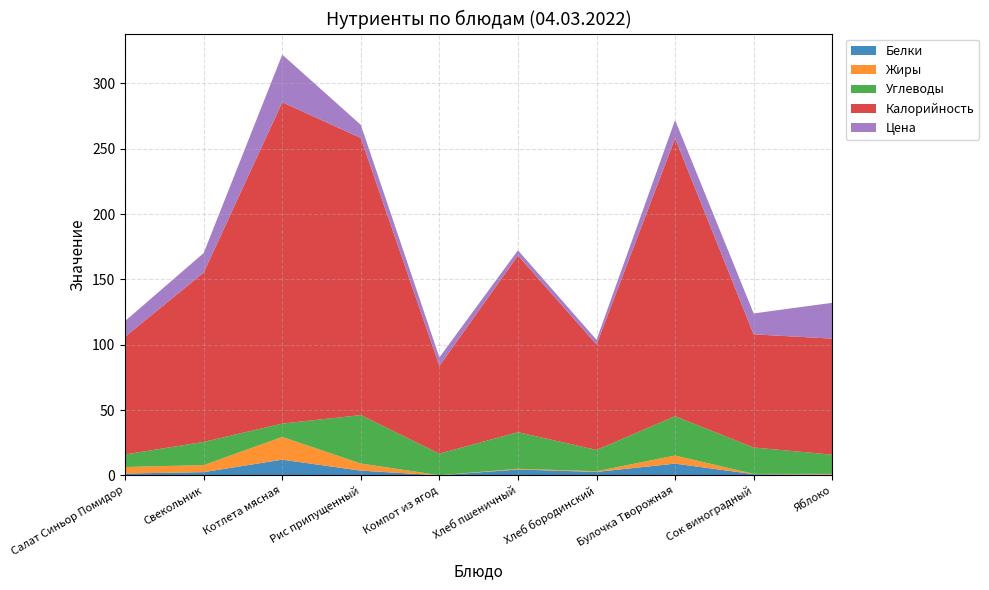

Reading left to right, list all the values displayed in this chart.

Белки: Салат Синьор Помидор=1.5	Свекольник=2.5	Котлета мясная=12.1	Рис припущенный=3.7	Компот из ягод=0.1	Хлеб пшеничный=4.6	Хлеб бородинский=2.7	Булочка Творожная=9.1	Сок виноградный=1.0	Яблоко=0.6
Жиры: Салат Синьор Помидор=5.0	Свекольник=5.4	Котлета мясная=17.4	Рис припущенный=5.5	Компот из ягод=0.1	Хлеб пшеничный=0.5	Хлеб бородинский=0.5	Булочка Творожная=6.2	Сок виноградный=0.2	Яблоко=0.6
Углеводы: Салат Синьор Помидор=9.6	Свекольник=17.7	Котлета мясная=10.2	Рис припущенный=37.1	Компот из ягод=16.5	Хлеб пшеничный=28.0	Хлеб бородинский=16.3	Булочка Творожная=30.1	Сок виноградный=20.2	Яблоко=14.7
Калорийность: Салат Синьор Помидор=90.1	Свекольник=129.6	Котлета мясная=245.9	Рис припущенный=212.1	Компот из ягод=67.1	Хлеб пшеничный=135.2	Хлеб бородинский=80.7	Булочка Творожная=212.6	Сок виноградный=86.6	Яблоко=88.8
Цена: Салат Синьор Помидор=12.0	Свекольник=15.0	Котлета мясная=36.5	Рис припущенный=10.0	Компот из ягод=6.6	Хлеб пшеничный=4.0	Хлеб бородинский=3.6	Булочка Творожная=14.0	Сок виноградный=16.0	Яблоко=27.4